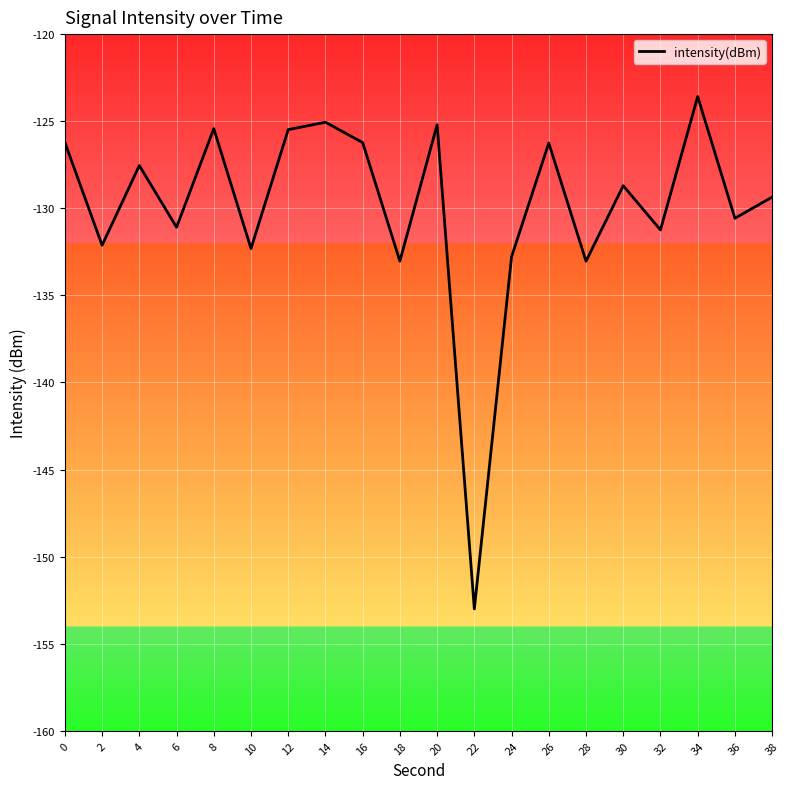

How many interior local peaks (higher than both neighbors) does the data have?

7